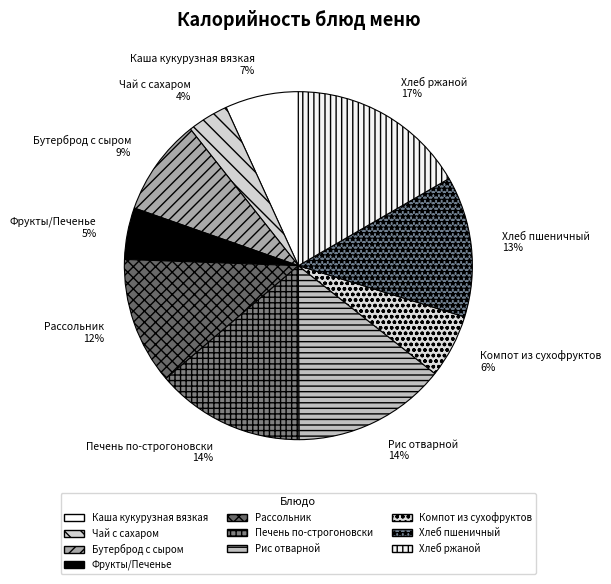

Do Рассольник and Хлеб пшеничный together represent more than half of the pie?

No